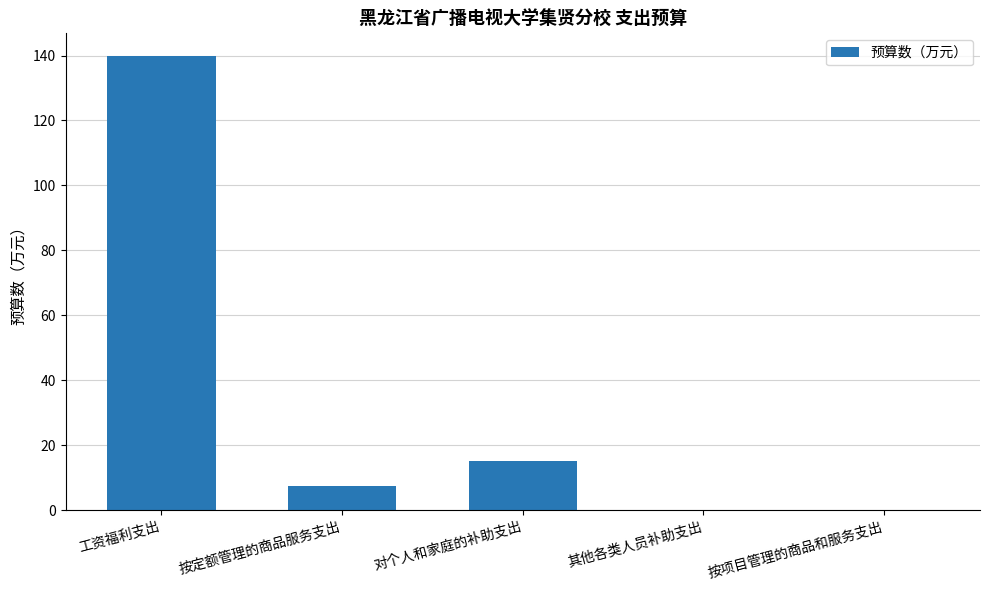

The chart shows a value of 139.8 at 工资福利支出. True or false?

True